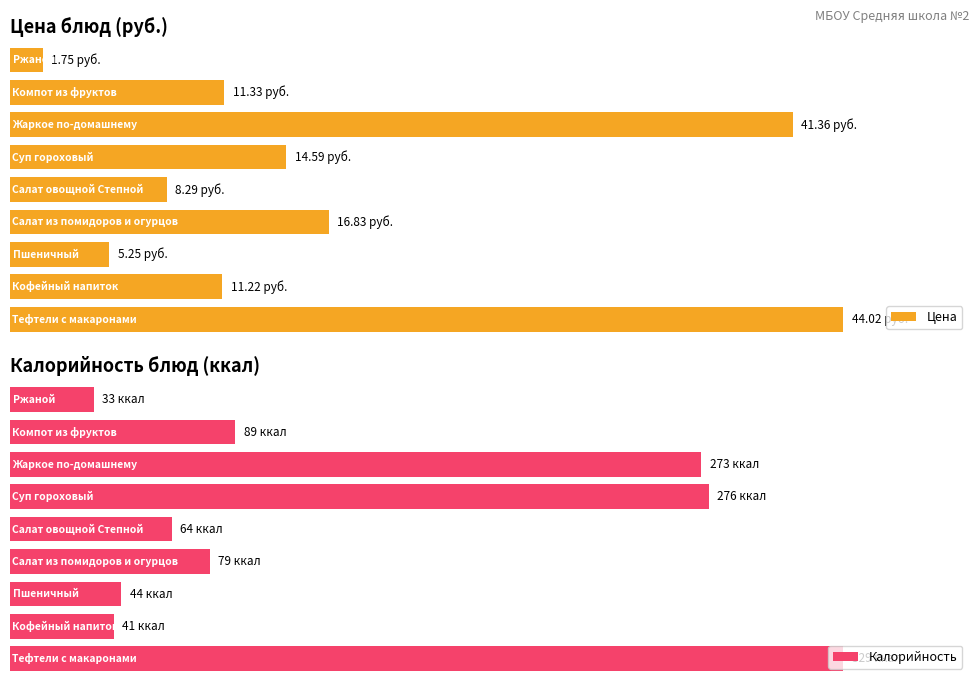

The value of Цена at Ржаной is 1.8. True or false?

True